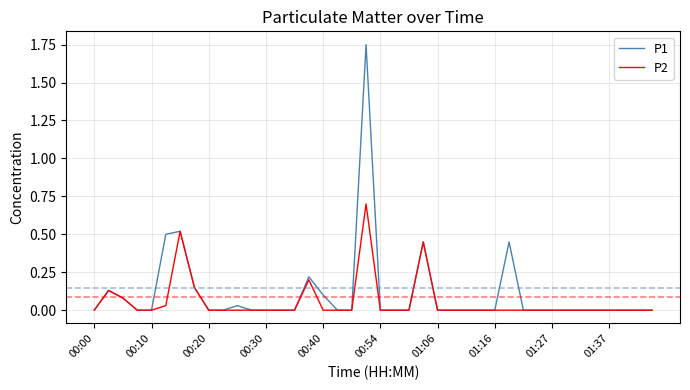

Which series has the widest spread of values?

P1